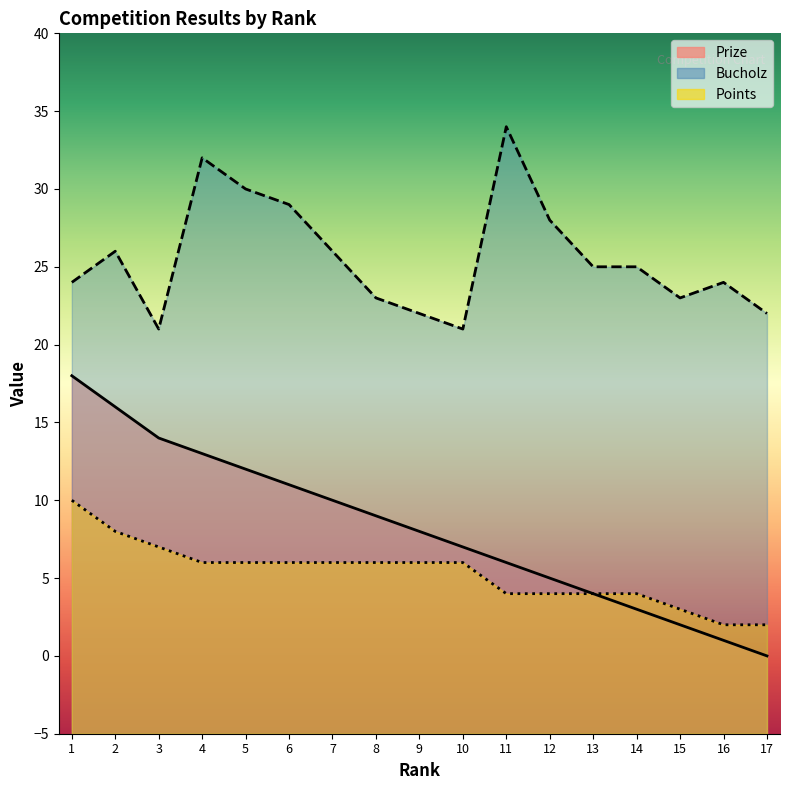

True or false: Bucholz and Prize cross at least once.

False